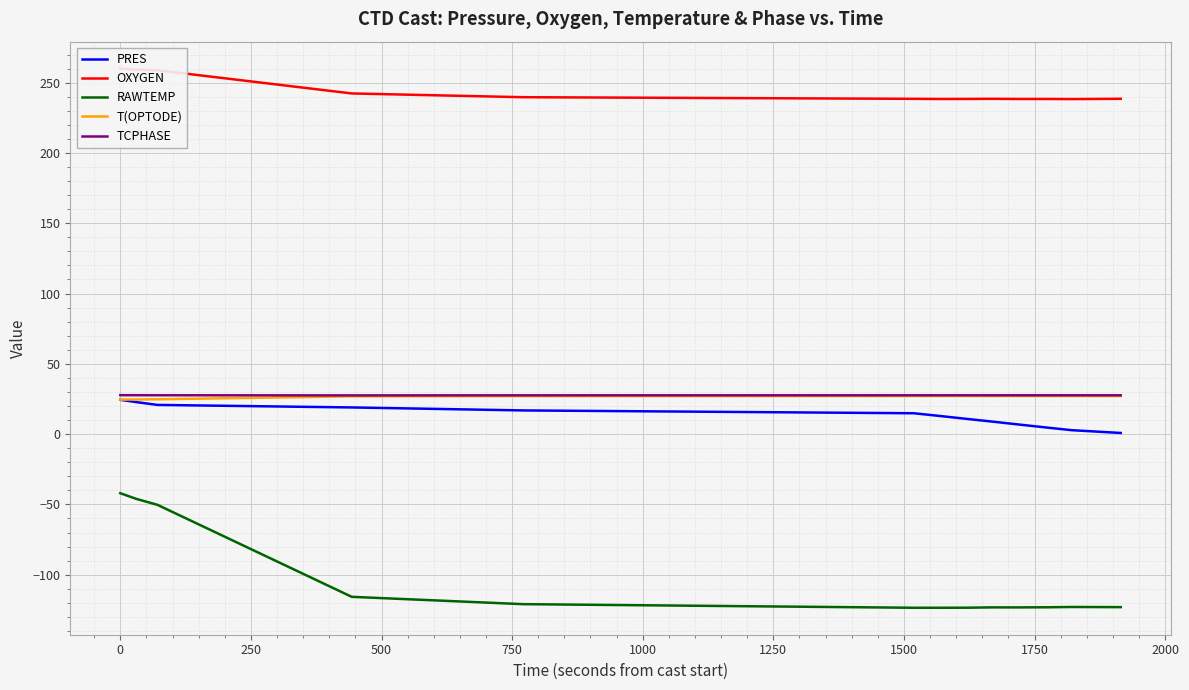

True or false: OXYGEN has more than 0 interior local peaks.

True